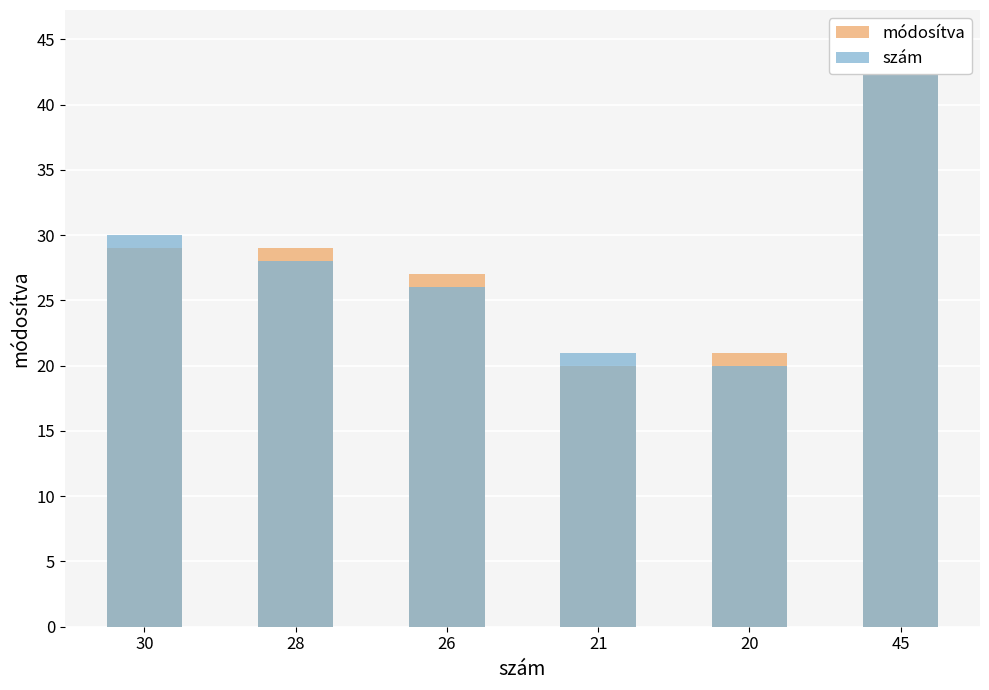

Reading left to right, list all the values displayed in this chart.

módosítva: 30=29	28=29	26=27	21=20	20=21	45=44
szám: 30=30	28=28	26=26	21=21	20=20	45=45